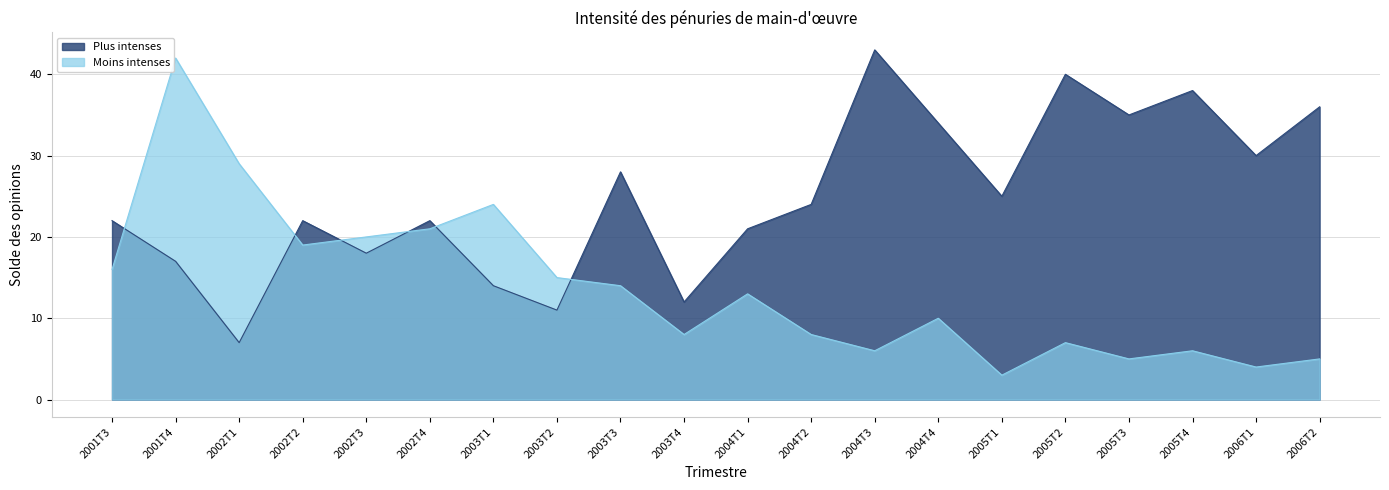

Is it true that Moins intenses equals 21 at 2002T4?

True